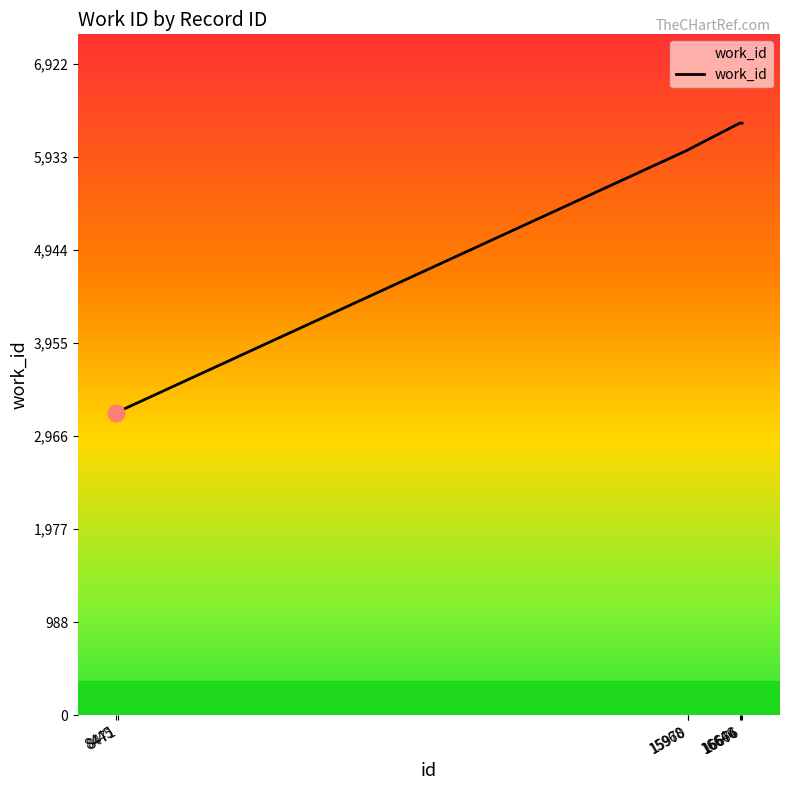

Count the number of categories in the chart.

7